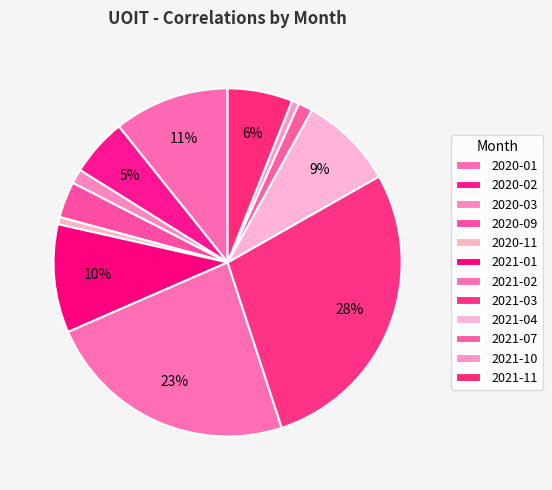

What percentage is the 2021-10 slice, to the nearest percent?

1%